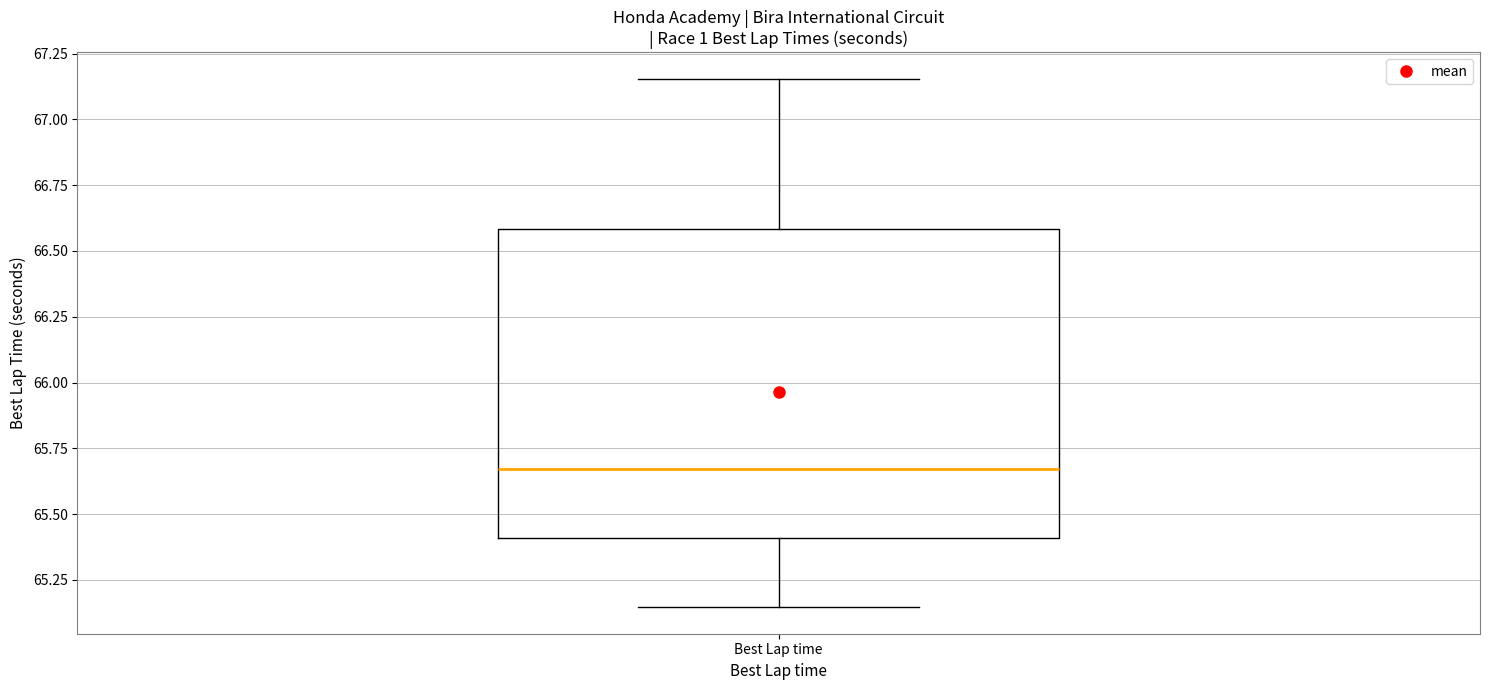

Read this box plot against the y-axis: the position of the median line, the range covered by the box, and the ends of both whiskers. The values are not printed on the chart, so give them approximately, as read against the axis.

median 65.65, box 65.40 to 66.60, whiskers 65.15 to 67.15